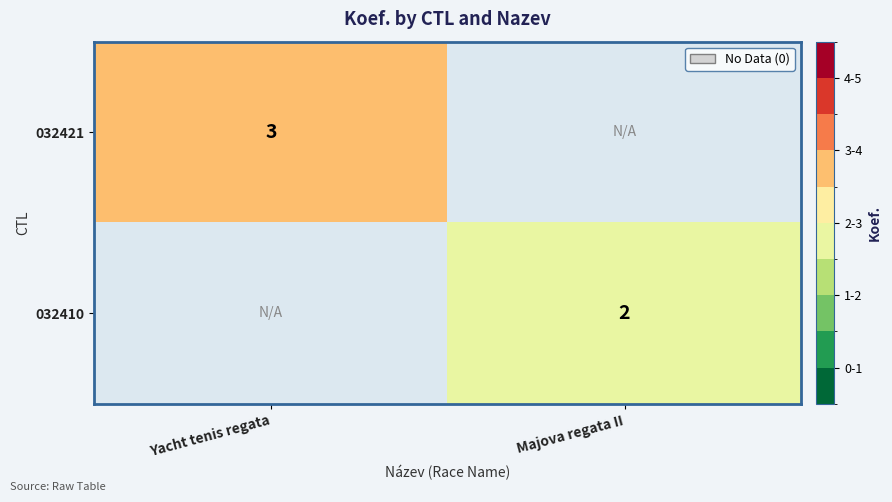

The 032410 series shows 3 at Majova regata II. True or false?

False